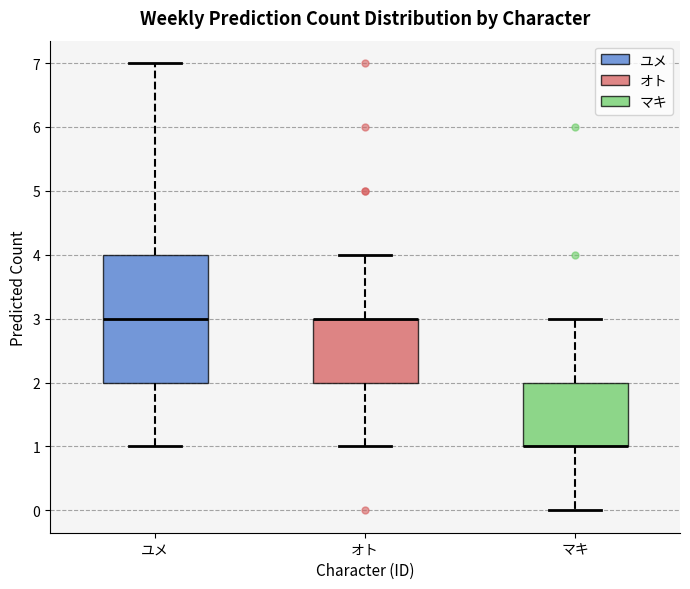

Reading left to right, read every box against the y-axis: the position of its median line, the range the box covers, and the ends of its whiskers. The values are not printed on the chart, so give them approximately, as read against the axis.

ユメ: median 3, box 2 to 4, whiskers 1 to 7
オト: median 3 (drawn on the box's upper edge), box 2 to 3, whiskers 1 to 4
マキ: median 1 (drawn on the box's lower edge), box 1 to 2, whiskers 0 to 3